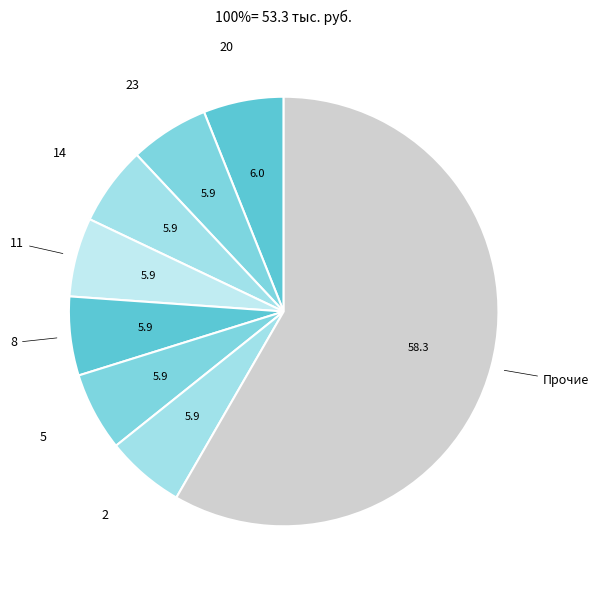

How many segments does this pie chart have?

8